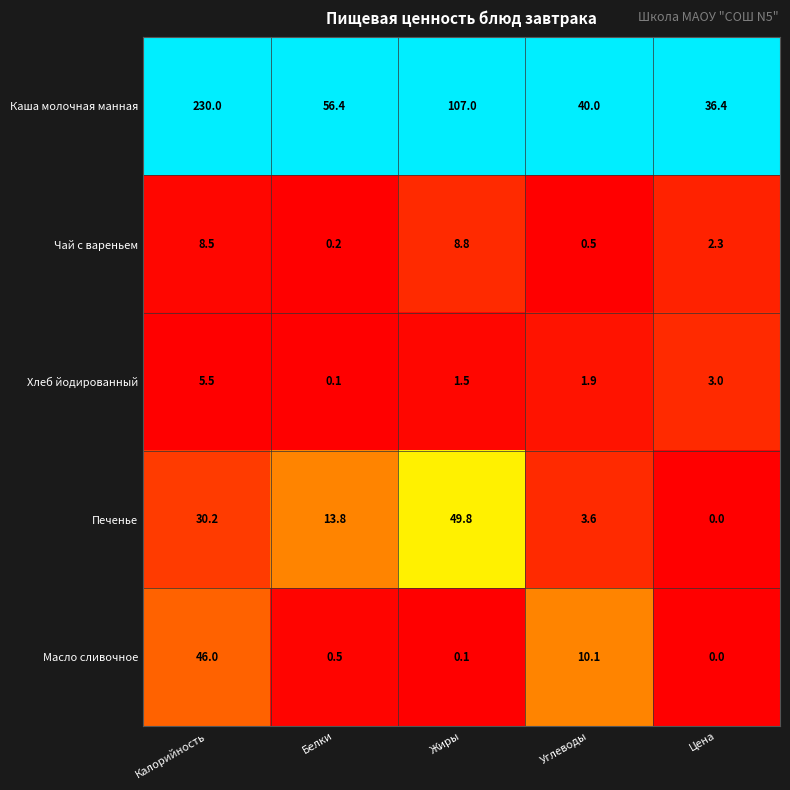

What value does the Печенье series have at Углеводы?

3.6